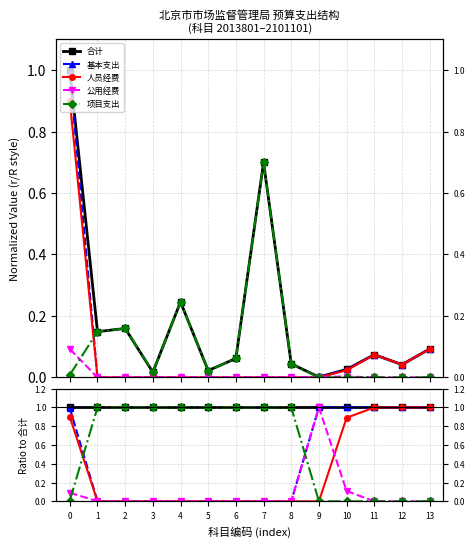

Reading right to left, extract all data points from this chart.

合计: 13=1.0	12=1.0	11=1.0	10=1.0	9=1.0	8=1.0	7=1.0	6=1.0	5=1.0	4=1.0	3=1.0	2=1.0	1=1.0	0=1.0
基本支出: 13=1.0	12=1.0	11=1.0	10=1.0	9=1.0	8=0.0	7=0.0	6=0.0	5=0.0	4=0.0	3=0.0	2=0.0	1=0.0	0=1.0
人员经费: 13=1.0	12=1.0	11=1.0	10=0.9	9=0.0	8=0.0	7=0.0	6=0.0	5=0.0	4=0.0	3=0.0	2=0.0	1=0.0	0=0.9
公用经费: 13=0.0	12=0.0	11=0.0	10=0.1	9=1.0	8=0.0	7=0.0	6=0.0	5=0.0	4=0.0	3=0.0	2=0.0	1=0.0	0=0.1
项目支出: 13=0.0	12=0.0	11=0.0	10=0.0	9=0.0	8=1.0	7=1.0	6=1.0	5=1.0	4=1.0	3=1.0	2=1.0	1=1.0	0=0.0